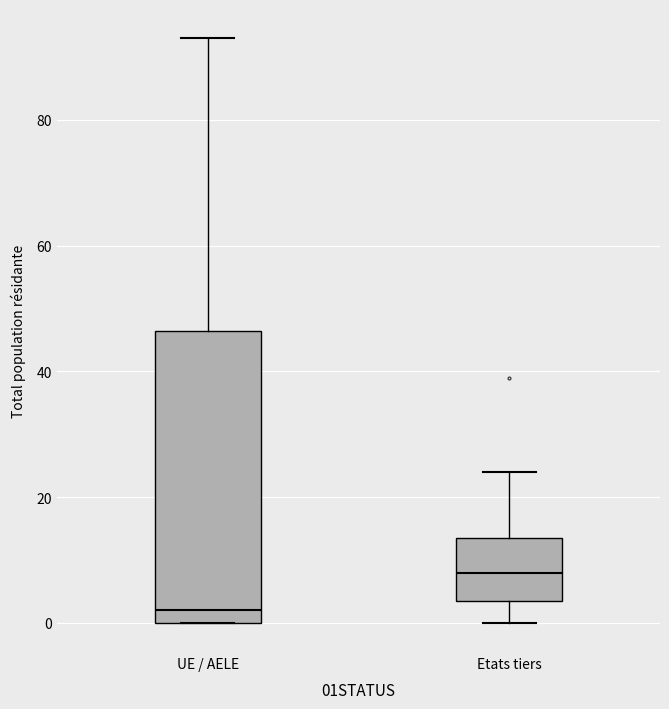

Which box has the lowest median line?

UE / AELE